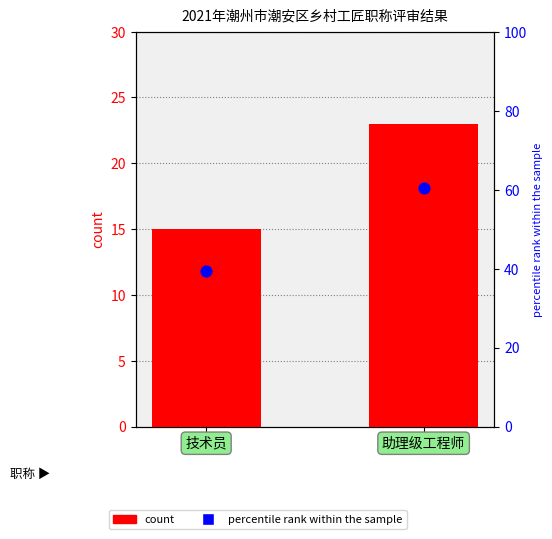

What is the total value across all series at 助理级工程师?

83.5